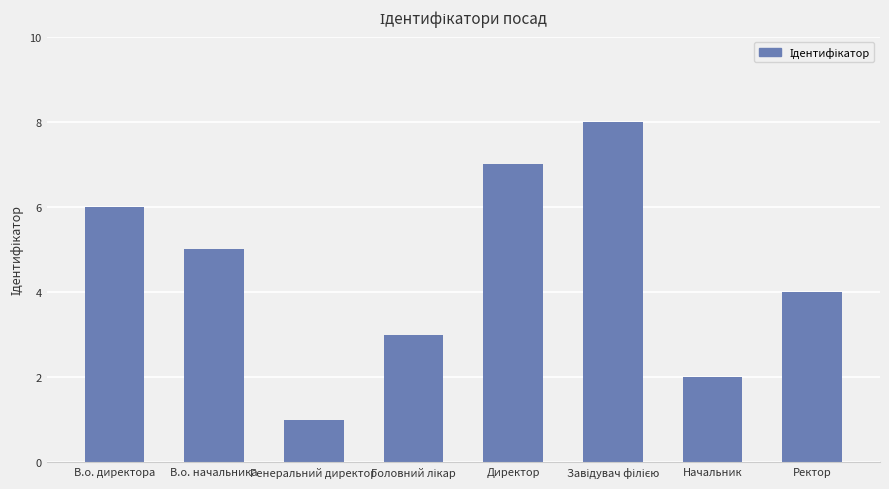

Where is the data nearest to the value 4?

Ректор